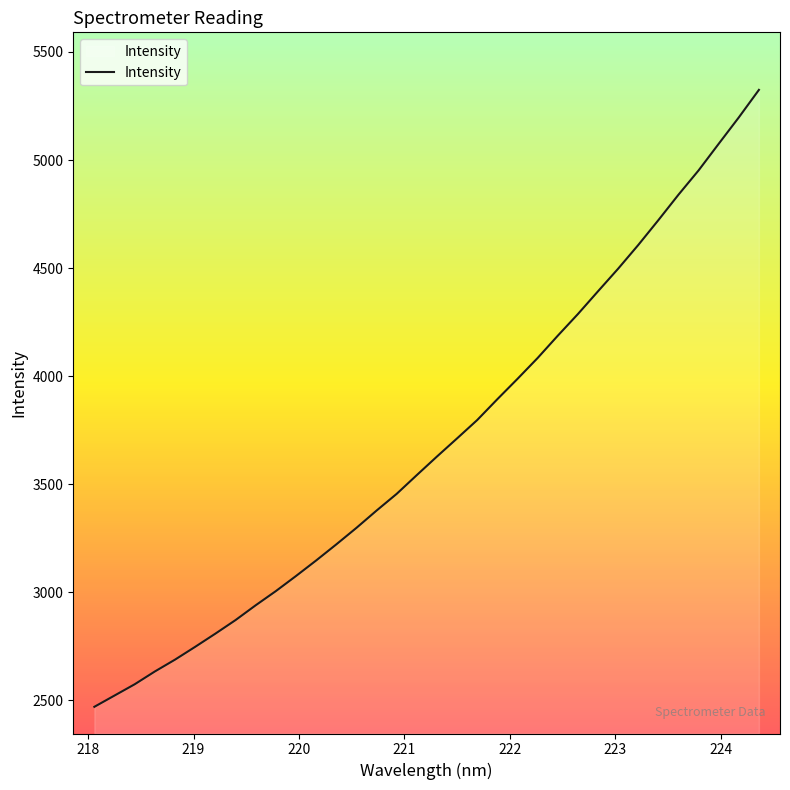

What is the minimum value shown in the chart?

2470.4